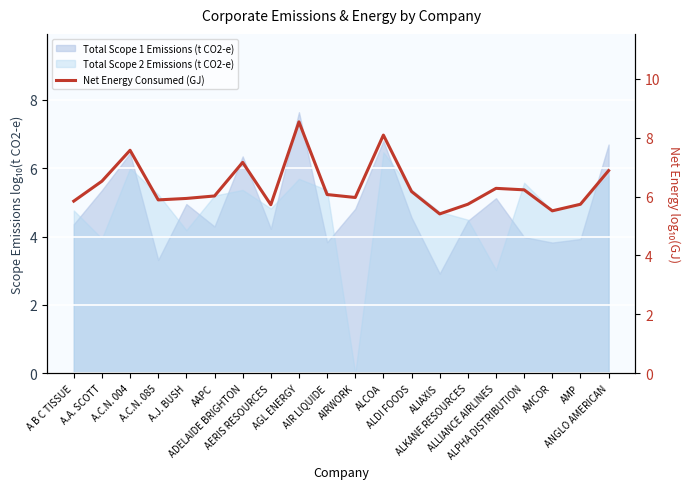

What is the ratio of the value at AIR LIQUIDE to the value at AIRWORK?

1.0